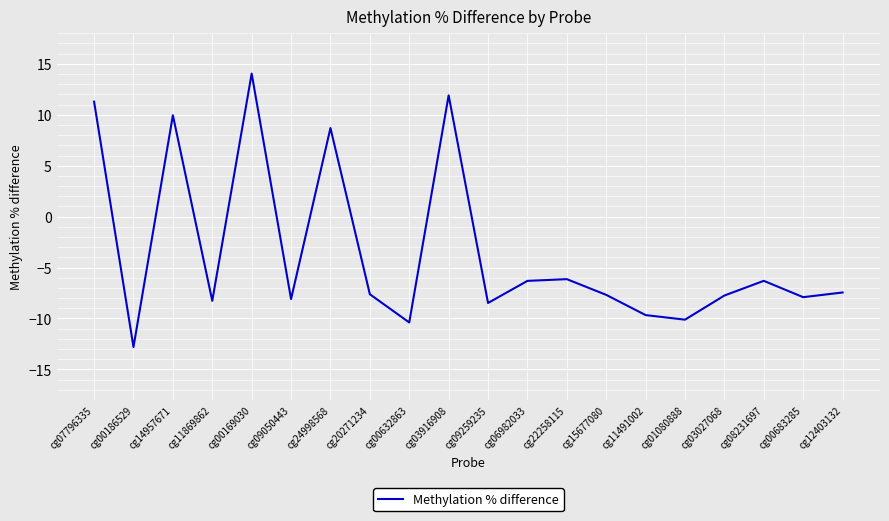

What is the change in value from cg03027068 to cg00683285?

-0.2